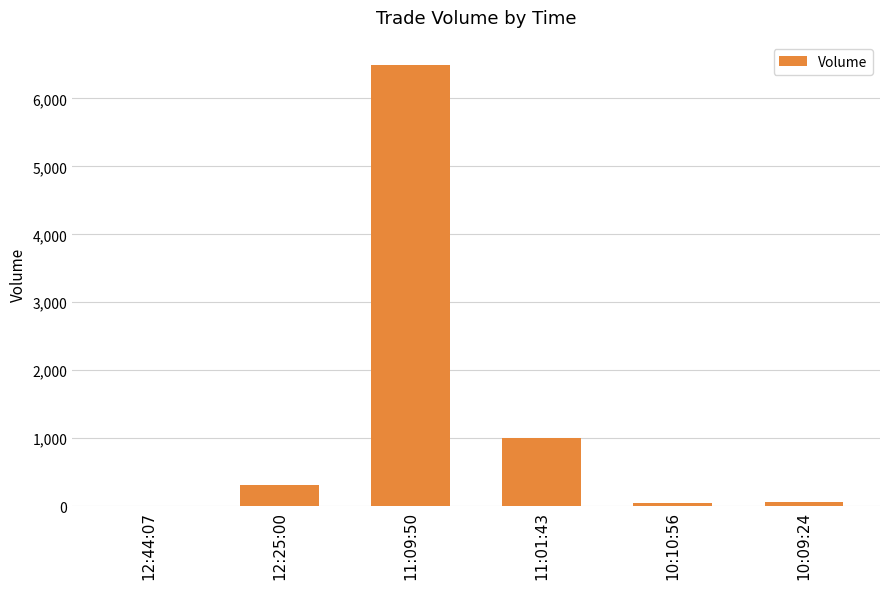

Count the number of data series in this chart.

1